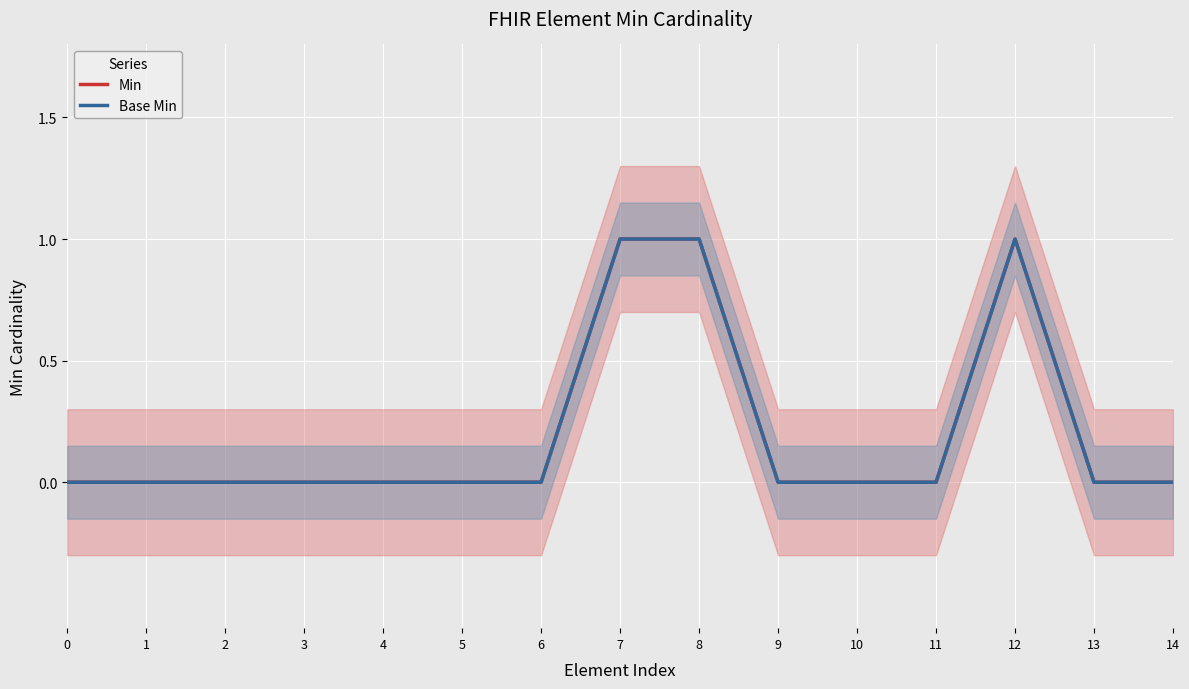

What is the maximum value for Base Min?

1